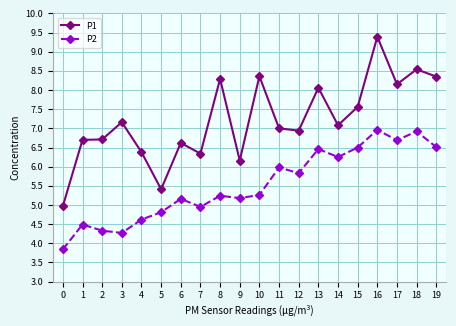

Where does the P1 series first go above 7?

3